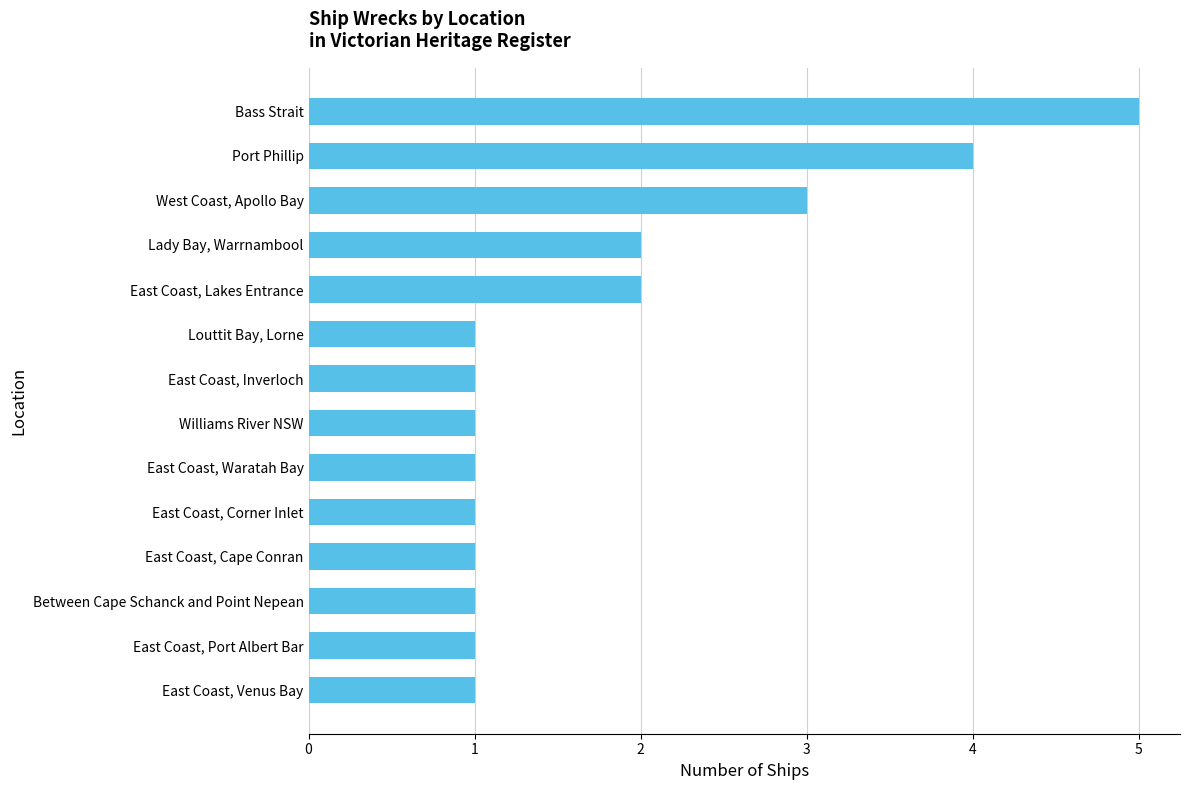

Reading top to bottom, transcribe all the data shown in this chart.

Bass Strait=5	Port Phillip=4	West Coast, Apollo Bay=3	Lady Bay, Warrnambool=2	East Coast, Lakes Entrance=2	Louttit Bay, Lorne=1	East Coast, Inverloch=1	Williams River NSW=1	East Coast, Waratah Bay=1	East Coast, Corner Inlet=1	East Coast, Cape Conran=1	Between Cape Schanck and Point Nepean=1	East Coast, Port Albert Bar=1	East Coast, Venus Bay=1